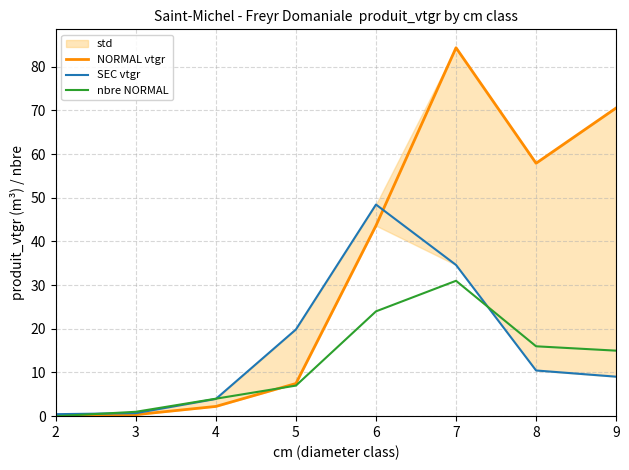

How many series are shown in this chart?

3